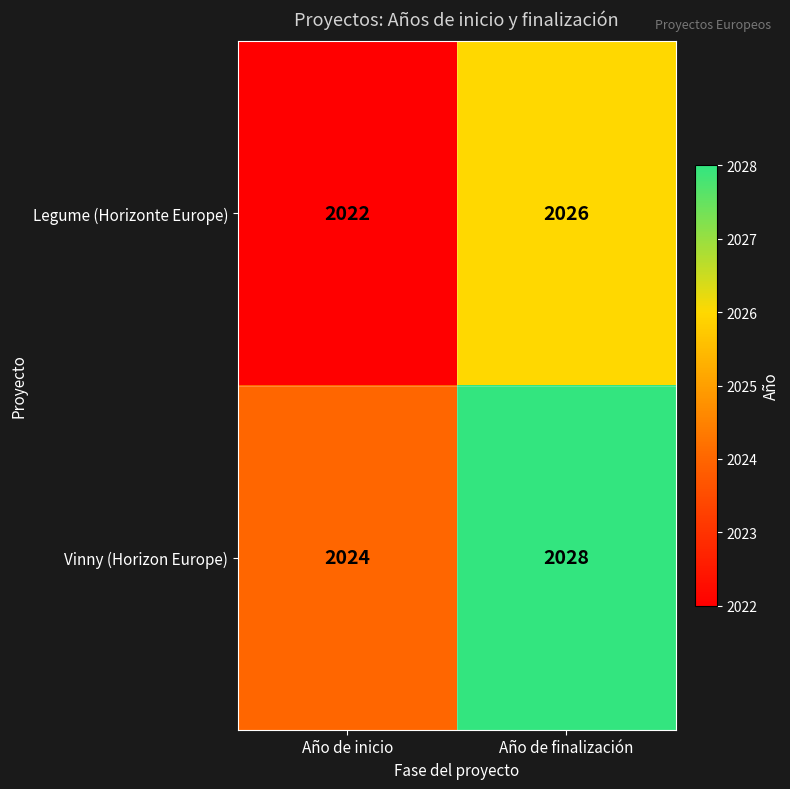

The Legume (Horizonte Europe) series shows 2022 at Año de inicio. True or false?

True